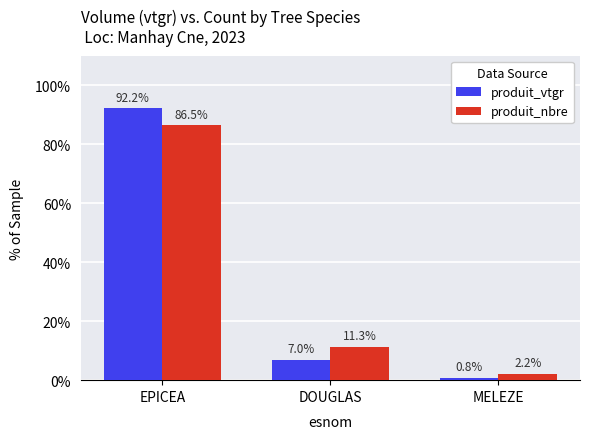

At which category is the sum across all series the highest?

EPICEA